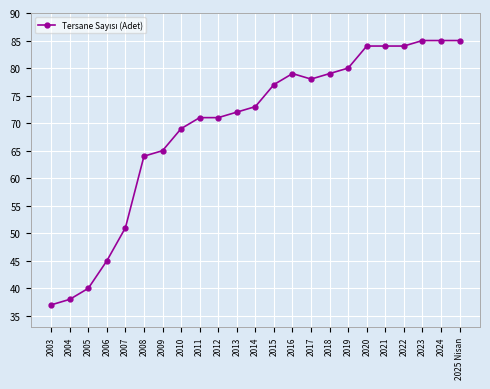

The chart shows a value of 69 at 2010. True or false?

True